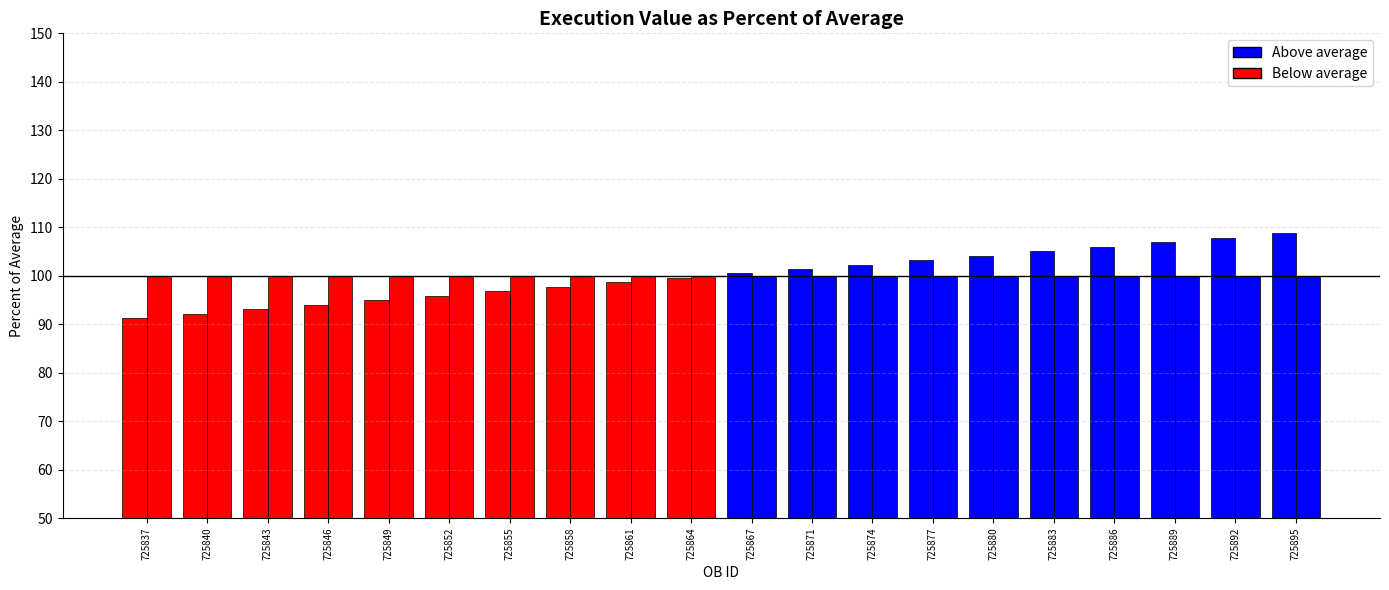

Count the number of data series in this chart.

2